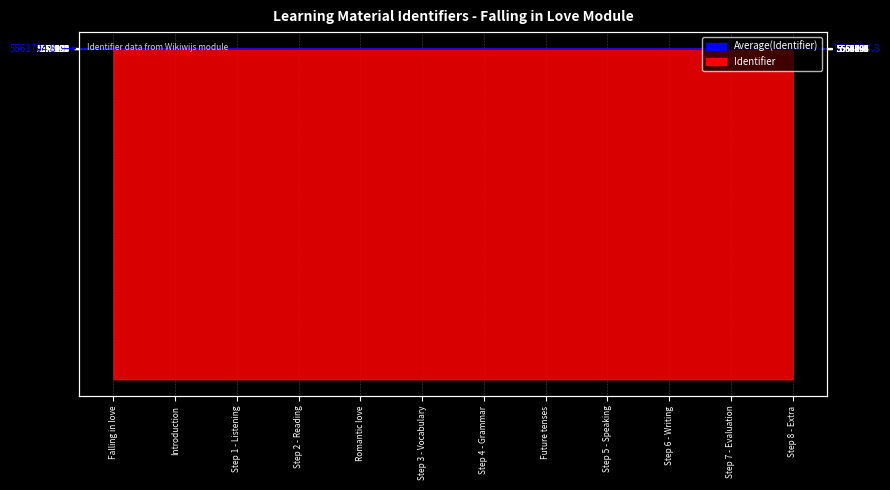

How many categories are shown in the chart?

12